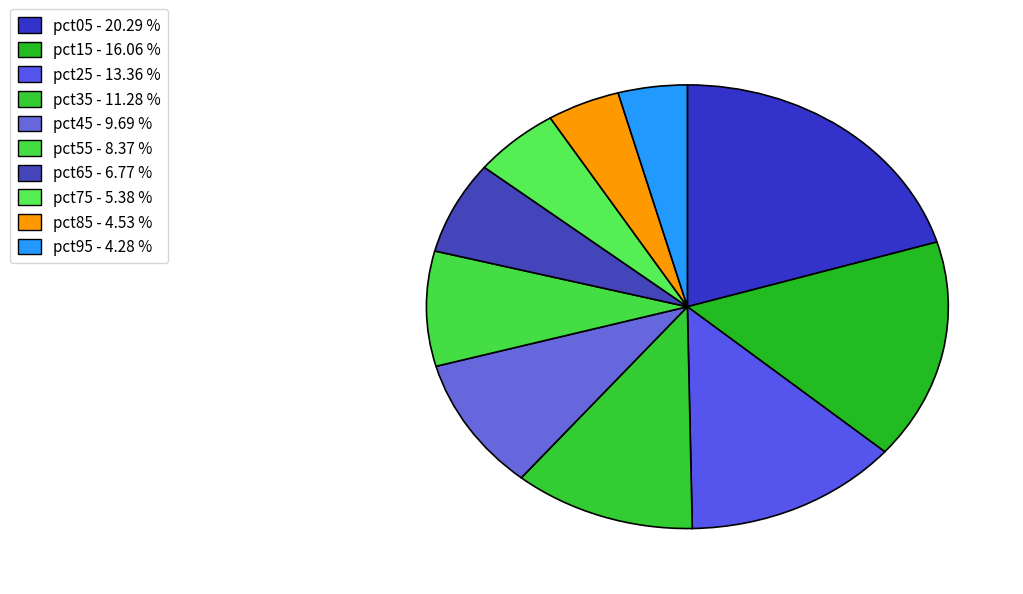

Combined, do pct45 and pct65 account for over 50%?

No